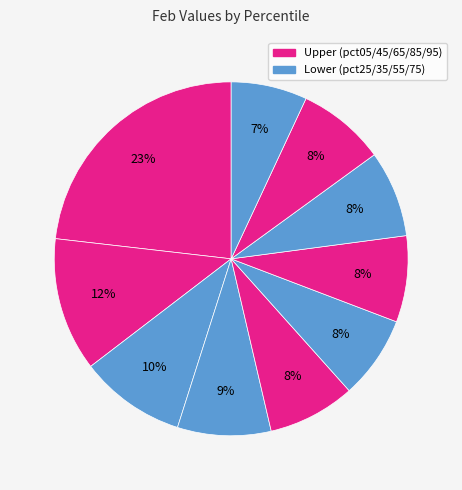

How many segments does this pie chart have?

10